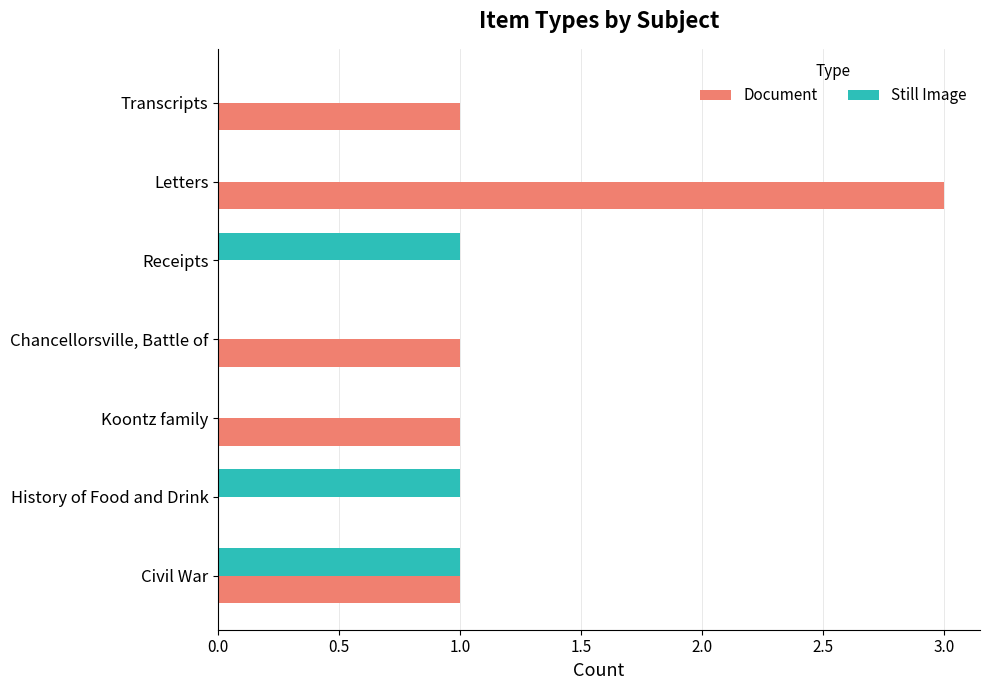

Which series has the largest total across all categories?

Document